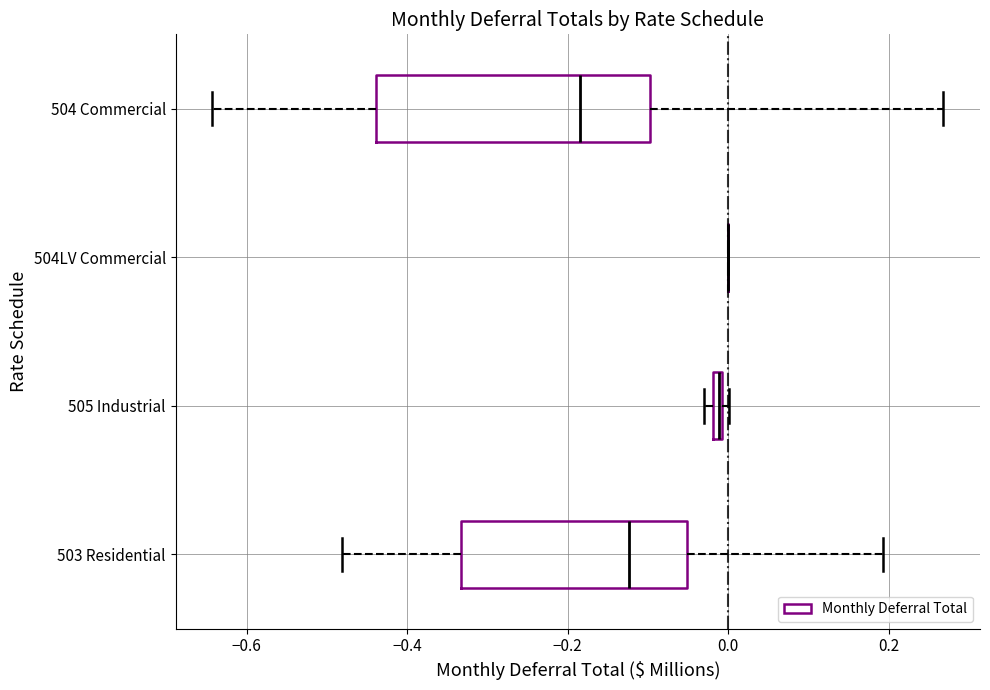

Comparing the boxes themselves (not the whiskers), which one is the widest?

504 Commercial